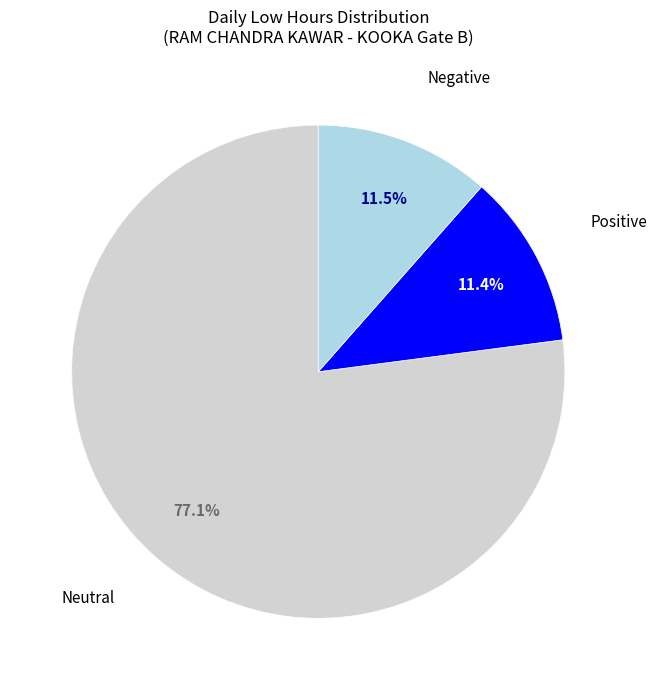

To the nearest percent, what is the average slice percentage?

33%